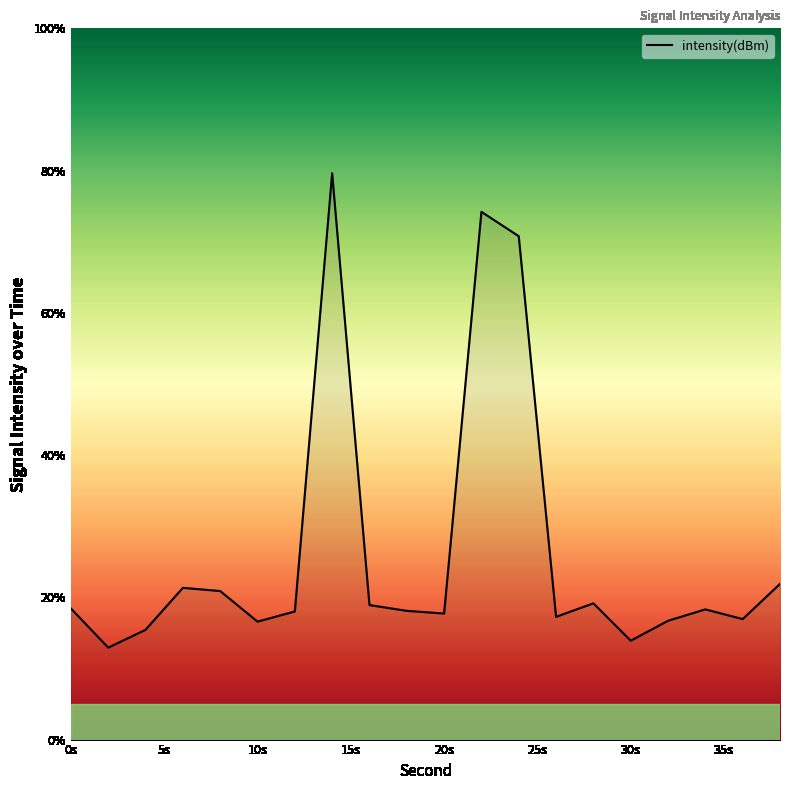

What is the difference between the maximum and minimum values?

66.7